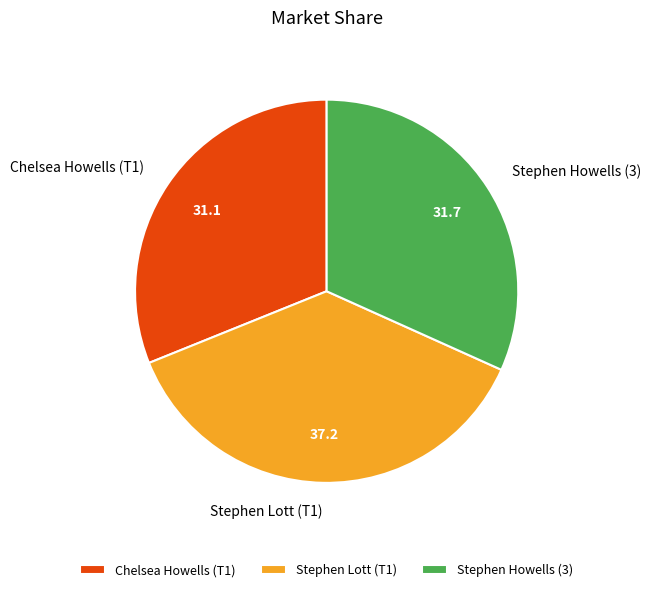

Does Chelsea Howells (T1) account for over 50% of the chart?

No